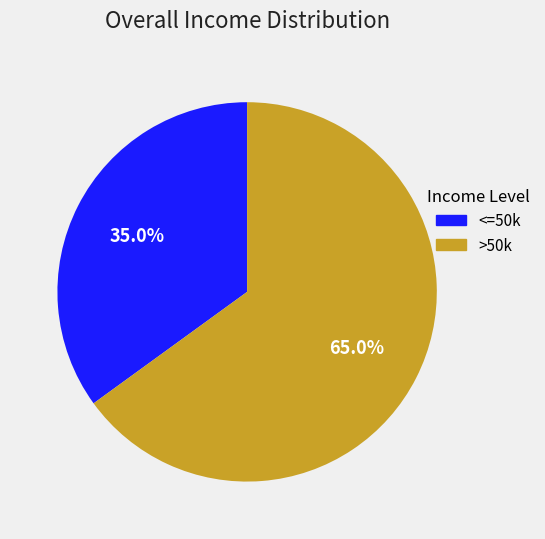

Does any single category account for the majority?

Yes